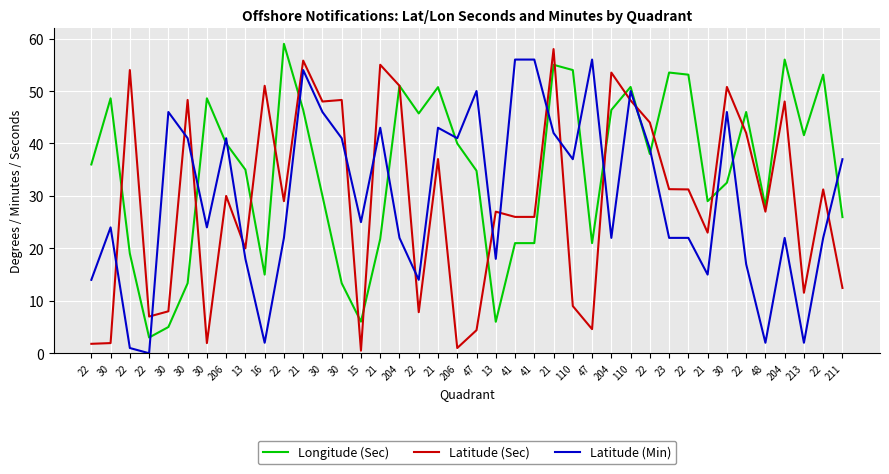

How many lines are shown in the chart?

3